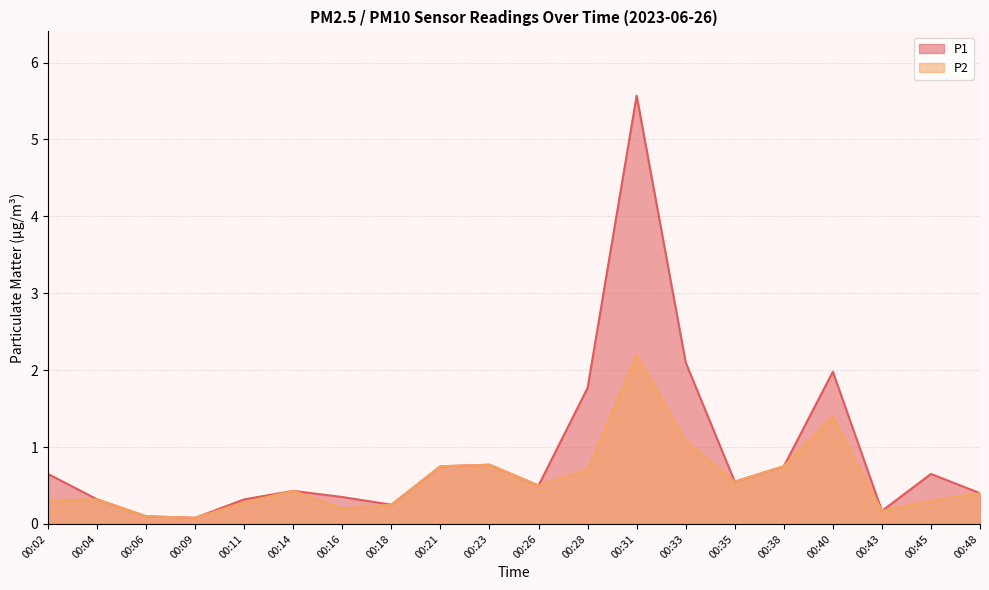

What is the value of the P1 point at the 11th from the left?

0.5